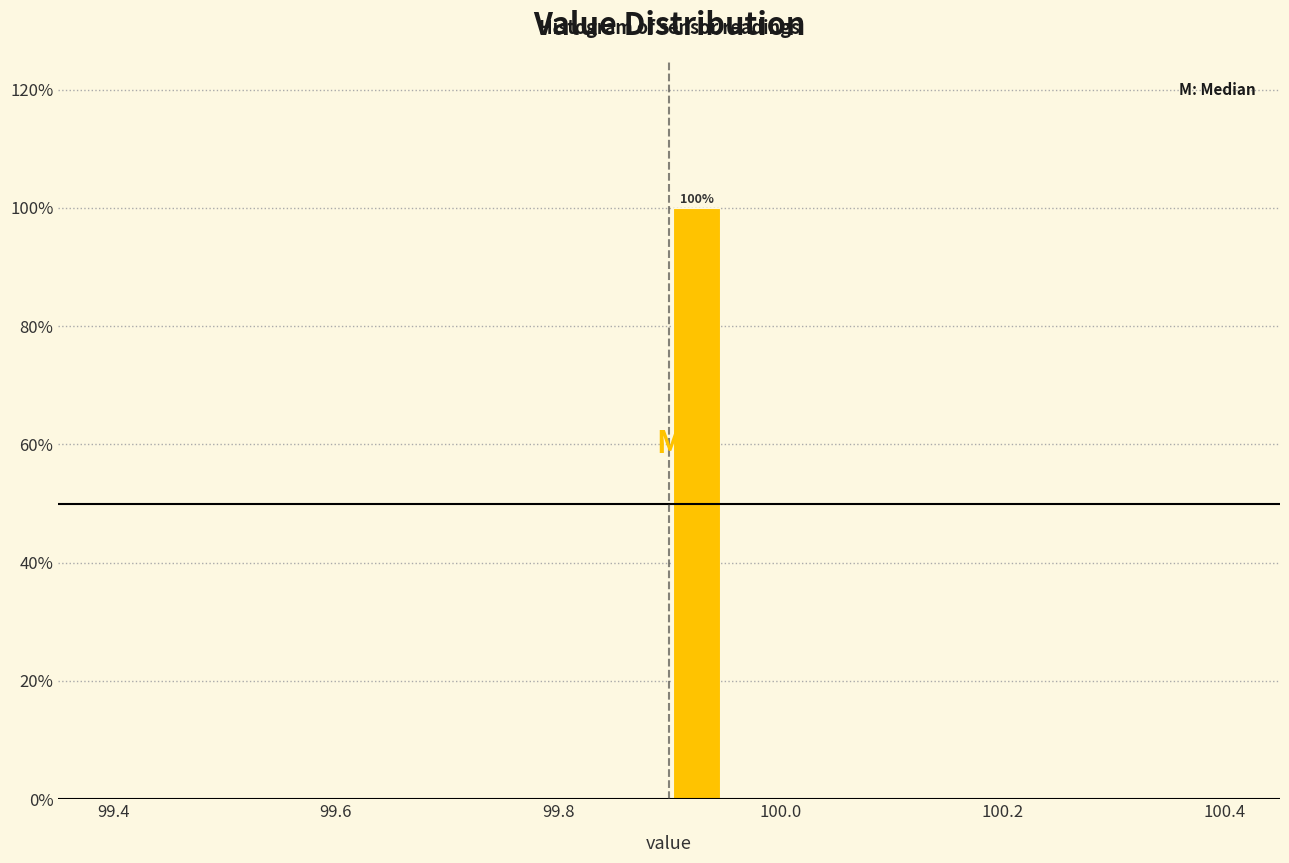

Read against the x-axis, roughly where is the centre of the tallest bar?

99.92